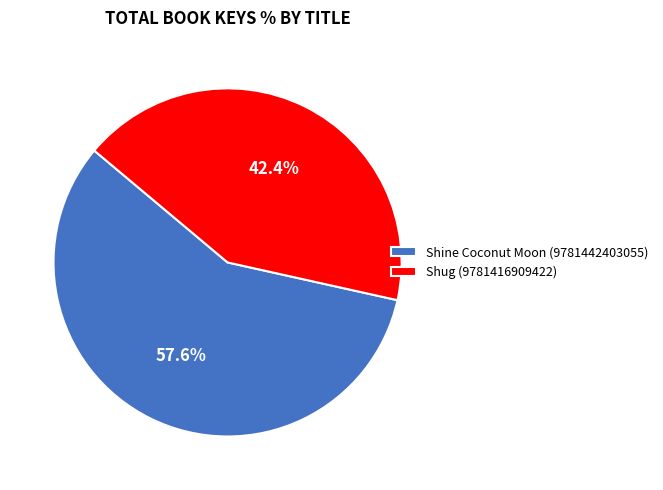

Does Shug (9781416909422) account for over 50% of the chart?

No